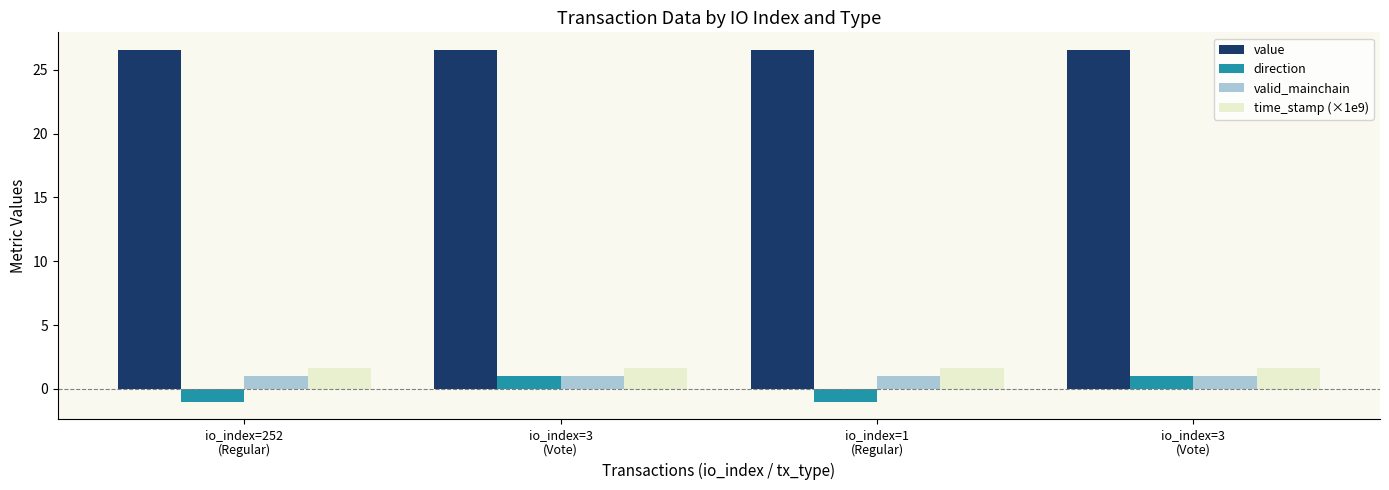

How many bars are there in each group?

4